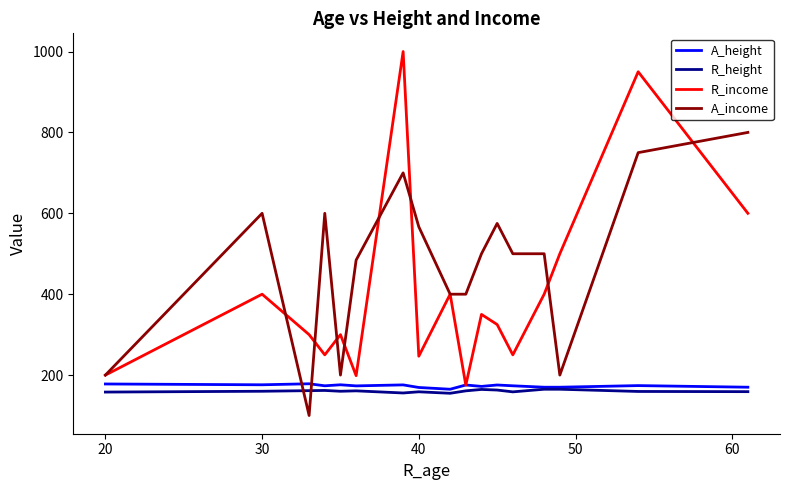

Which series ends up on top after the final intersection of R_height and A_income?

A_income